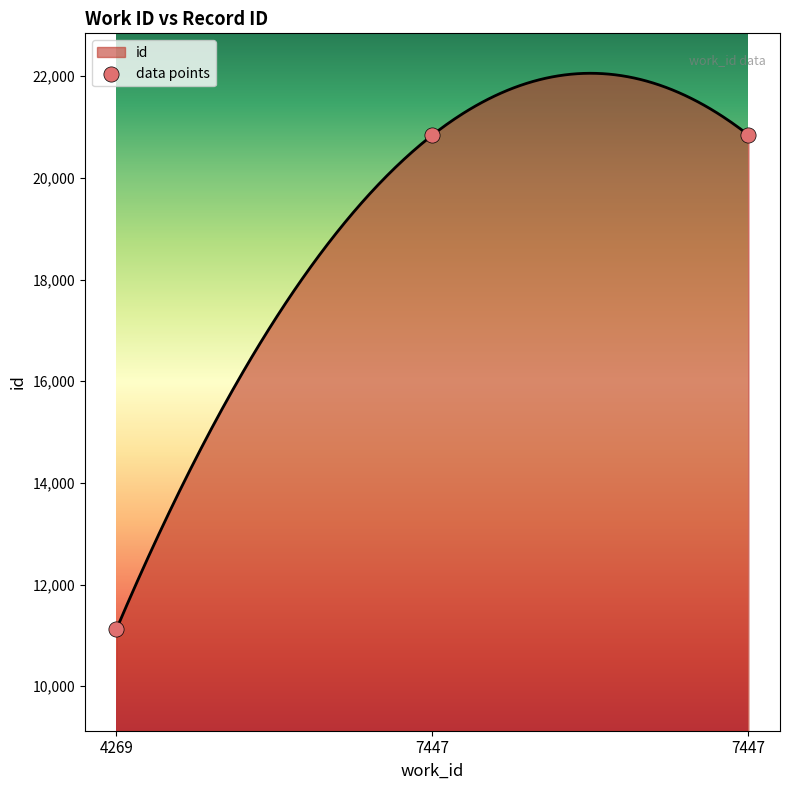

What is the ratio of the value at 4269 to the value at 7447?

0.5